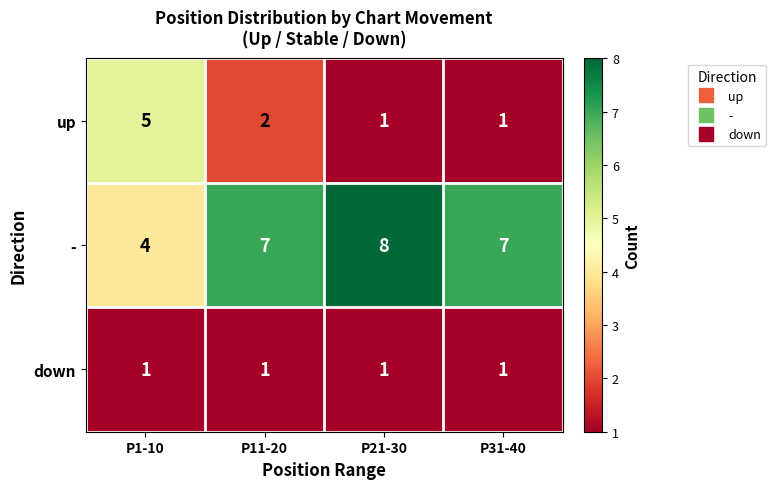

What is the highest value of the - series?

8